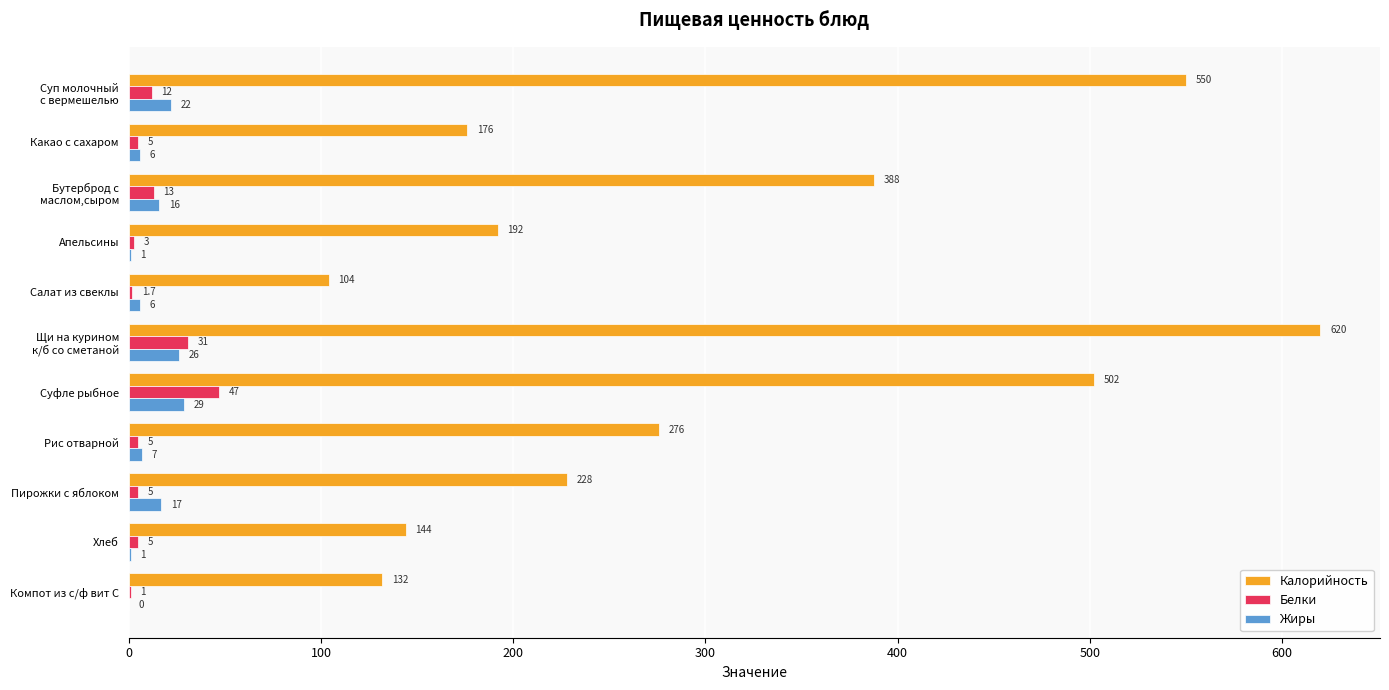

The Белки series shows 47.0 at Суфле рыбное. True or false?

True